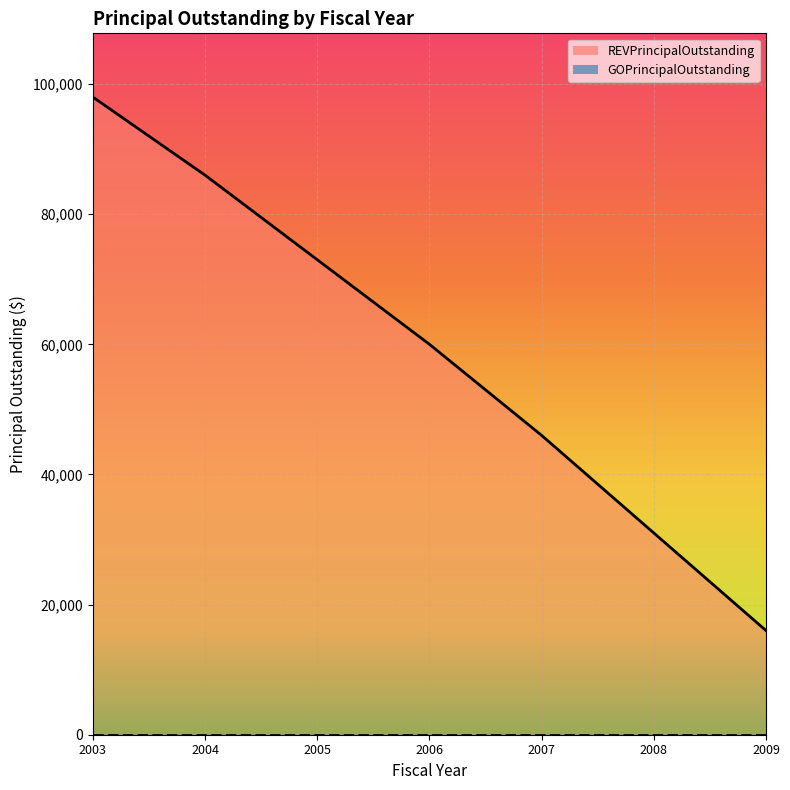

True or false: REVPrincipalOutstanding line and GOPrincipalOutstanding line intersect in this chart.

False